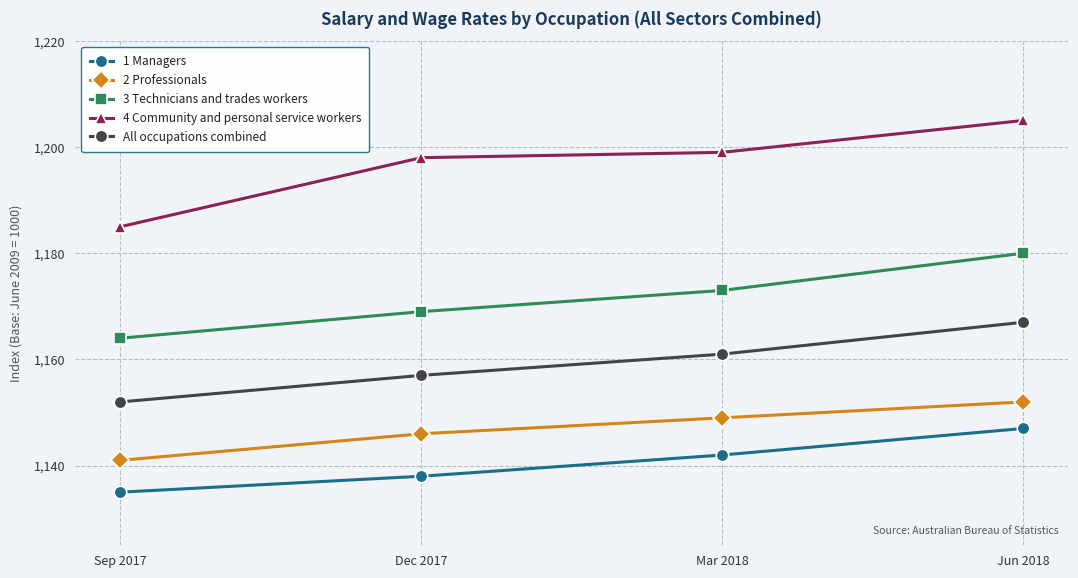

What are all the series names shown in the legend?

1 Managers, 2 Professionals, 3 Technicians and trades workers, 4 Community and personal service workers, All occupations combined